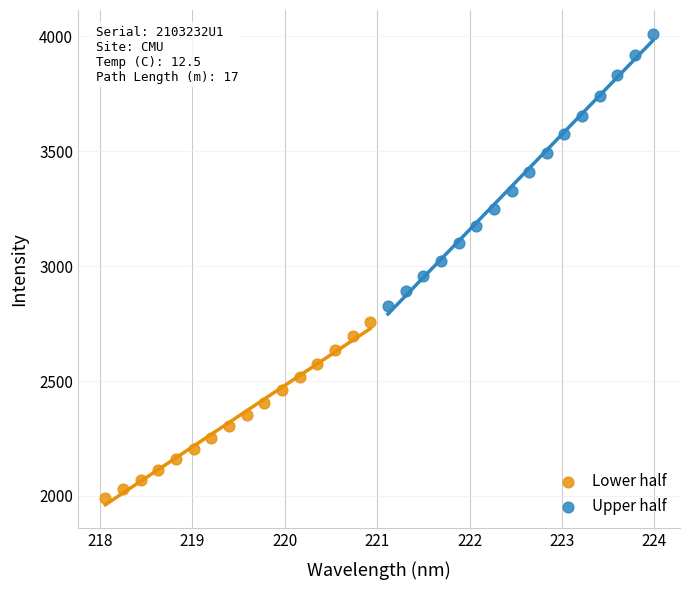

Which series has the largest Y range (max minus min)?

Upper half